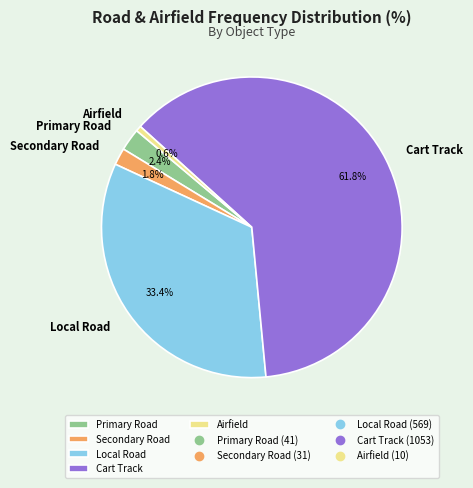

To the nearest percent, what is the difference between the Cart Track and Local Road slice percentages?

28%